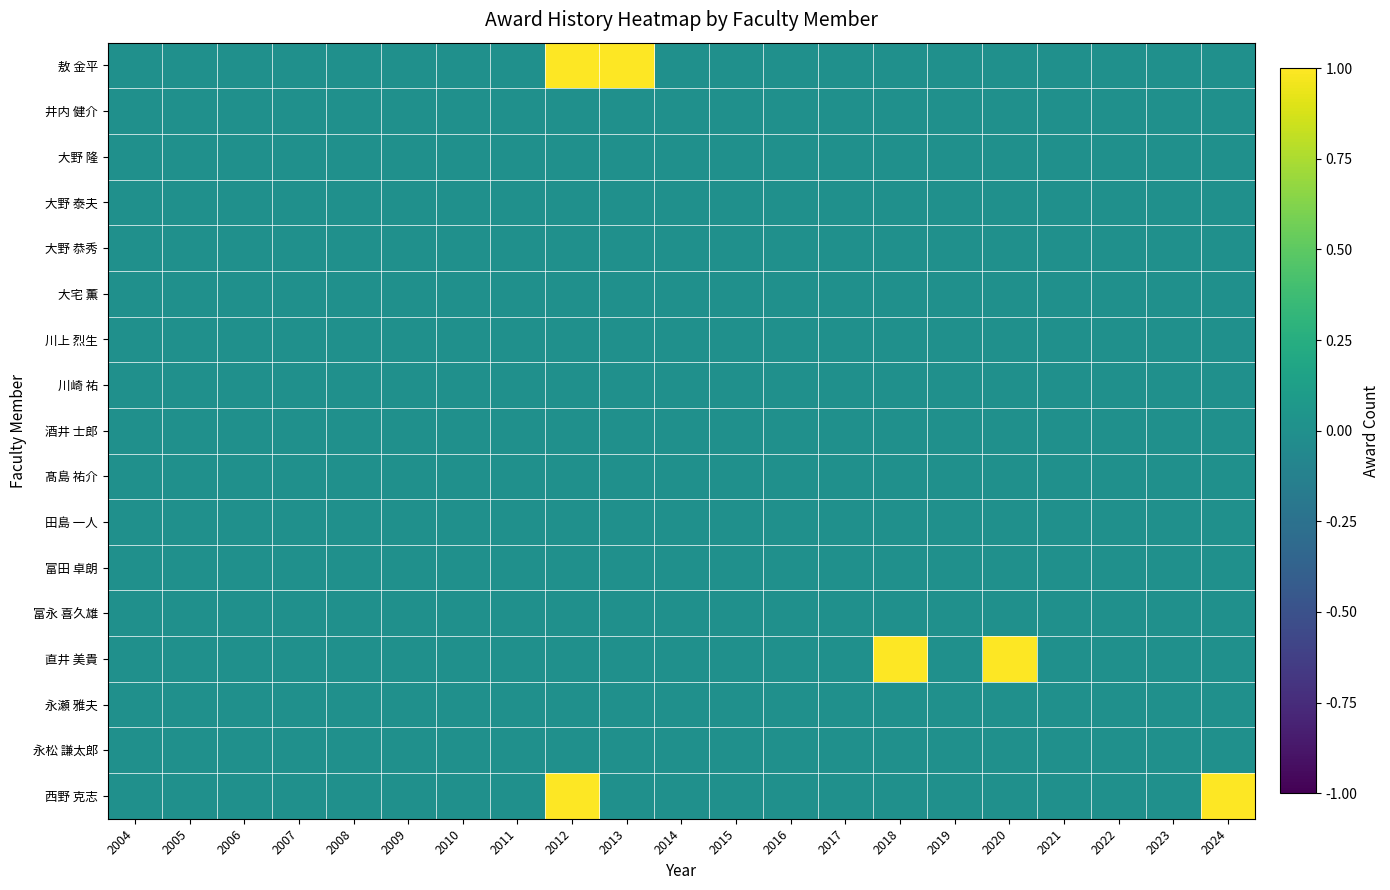

Reading left to right, what are all the values shown in this chart?

敖 金平: 2004=0	2005=0	2006=0	2007=0	2008=0	2009=0	2010=0	2011=0	2012=1	2013=1	2014=0	2015=0	2016=0	2017=0	2018=0	2019=0	2020=0	2021=0	2022=0	2023=0	2024=0
井内 健介: 2004=0	2005=0	2006=0	2007=0	2008=0	2009=0	2010=0	2011=0	2012=0	2013=0	2014=0	2015=0	2016=0	2017=0	2018=0	2019=0	2020=0	2021=0	2022=0	2023=0	2024=0
大野 隆: 2004=0	2005=0	2006=0	2007=0	2008=0	2009=0	2010=0	2011=0	2012=0	2013=0	2014=0	2015=0	2016=0	2017=0	2018=0	2019=0	2020=0	2021=0	2022=0	2023=0	2024=0
大野 泰夫: 2004=0	2005=0	2006=0	2007=0	2008=0	2009=0	2010=0	2011=0	2012=0	2013=0	2014=0	2015=0	2016=0	2017=0	2018=0	2019=0	2020=0	2021=0	2022=0	2023=0	2024=0
大野 恭秀: 2004=0	2005=0	2006=0	2007=0	2008=0	2009=0	2010=0	2011=0	2012=0	2013=0	2014=0	2015=0	2016=0	2017=0	2018=0	2019=0	2020=0	2021=0	2022=0	2023=0	2024=0
大宅 薫: 2004=0	2005=0	2006=0	2007=0	2008=0	2009=0	2010=0	2011=0	2012=0	2013=0	2014=0	2015=0	2016=0	2017=0	2018=0	2019=0	2020=0	2021=0	2022=0	2023=0	2024=0
川上 烈生: 2004=0	2005=0	2006=0	2007=0	2008=0	2009=0	2010=0	2011=0	2012=0	2013=0	2014=0	2015=0	2016=0	2017=0	2018=0	2019=0	2020=0	2021=0	2022=0	2023=0	2024=0
川崎 祐: 2004=0	2005=0	2006=0	2007=0	2008=0	2009=0	2010=0	2011=0	2012=0	2013=0	2014=0	2015=0	2016=0	2017=0	2018=0	2019=0	2020=0	2021=0	2022=0	2023=0	2024=0
酒井 士郎: 2004=0	2005=0	2006=0	2007=0	2008=0	2009=0	2010=0	2011=0	2012=0	2013=0	2014=0	2015=0	2016=0	2017=0	2018=0	2019=0	2020=0	2021=0	2022=0	2023=0	2024=0
髙島 祐介: 2004=0	2005=0	2006=0	2007=0	2008=0	2009=0	2010=0	2011=0	2012=0	2013=0	2014=0	2015=0	2016=0	2017=0	2018=0	2019=0	2020=0	2021=0	2022=0	2023=0	2024=0
田島 一人: 2004=0	2005=0	2006=0	2007=0	2008=0	2009=0	2010=0	2011=0	2012=0	2013=0	2014=0	2015=0	2016=0	2017=0	2018=0	2019=0	2020=0	2021=0	2022=0	2023=0	2024=0
富田 卓朗: 2004=0	2005=0	2006=0	2007=0	2008=0	2009=0	2010=0	2011=0	2012=0	2013=0	2014=0	2015=0	2016=0	2017=0	2018=0	2019=0	2020=0	2021=0	2022=0	2023=0	2024=0
富永 喜久雄: 2004=0	2005=0	2006=0	2007=0	2008=0	2009=0	2010=0	2011=0	2012=0	2013=0	2014=0	2015=0	2016=0	2017=0	2018=0	2019=0	2020=0	2021=0	2022=0	2023=0	2024=0
直井 美貴: 2004=0	2005=0	2006=0	2007=0	2008=0	2009=0	2010=0	2011=0	2012=0	2013=0	2014=0	2015=0	2016=0	2017=0	2018=1	2019=0	2020=1	2021=0	2022=0	2023=0	2024=0
永瀬 雅夫: 2004=0	2005=0	2006=0	2007=0	2008=0	2009=0	2010=0	2011=0	2012=0	2013=0	2014=0	2015=0	2016=0	2017=0	2018=0	2019=0	2020=0	2021=0	2022=0	2023=0	2024=0
永松 謙太郎: 2004=0	2005=0	2006=0	2007=0	2008=0	2009=0	2010=0	2011=0	2012=0	2013=0	2014=0	2015=0	2016=0	2017=0	2018=0	2019=0	2020=0	2021=0	2022=0	2023=0	2024=0
西野 克志: 2004=0	2005=0	2006=0	2007=0	2008=0	2009=0	2010=0	2011=0	2012=1	2013=0	2014=0	2015=0	2016=0	2017=0	2018=0	2019=0	2020=0	2021=0	2022=0	2023=0	2024=1